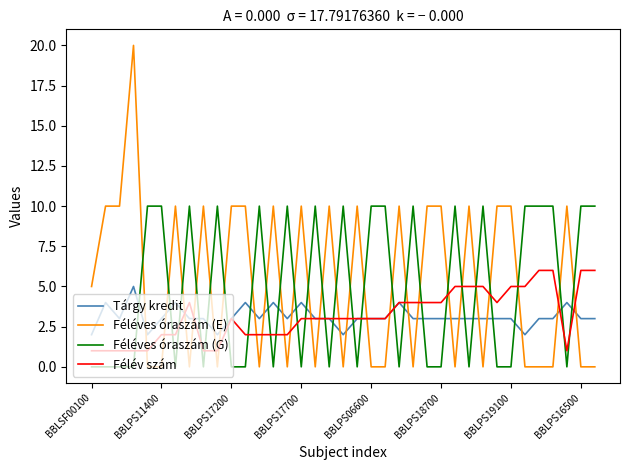

After their last crossing, which series has the higher values: Félév szám or Féléves óraszám (E)?

Félév szám